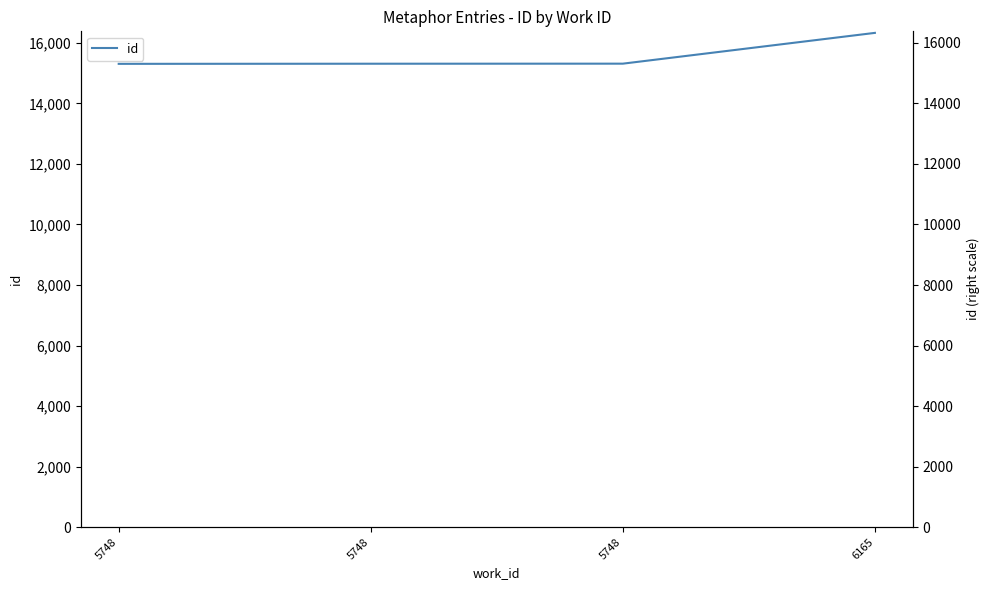

Rank the categories by value from lowest to highest.

5748, 5748, 5748, 6165